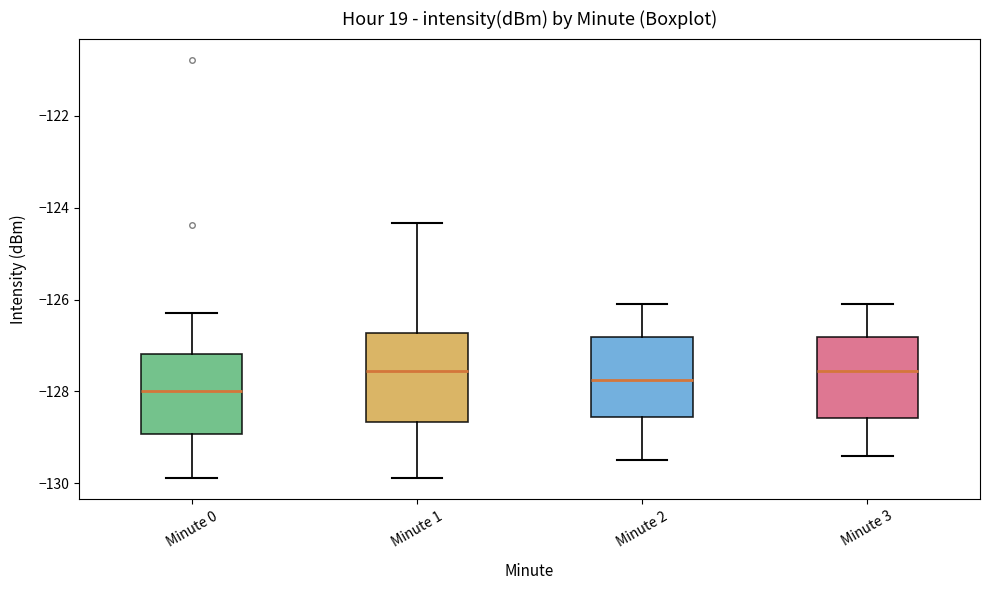

Where does the median line of the box for Minute 2 sit on the y-axis? The values are not printed on the chart, so give them approximately, as read against the axis.

-127.8